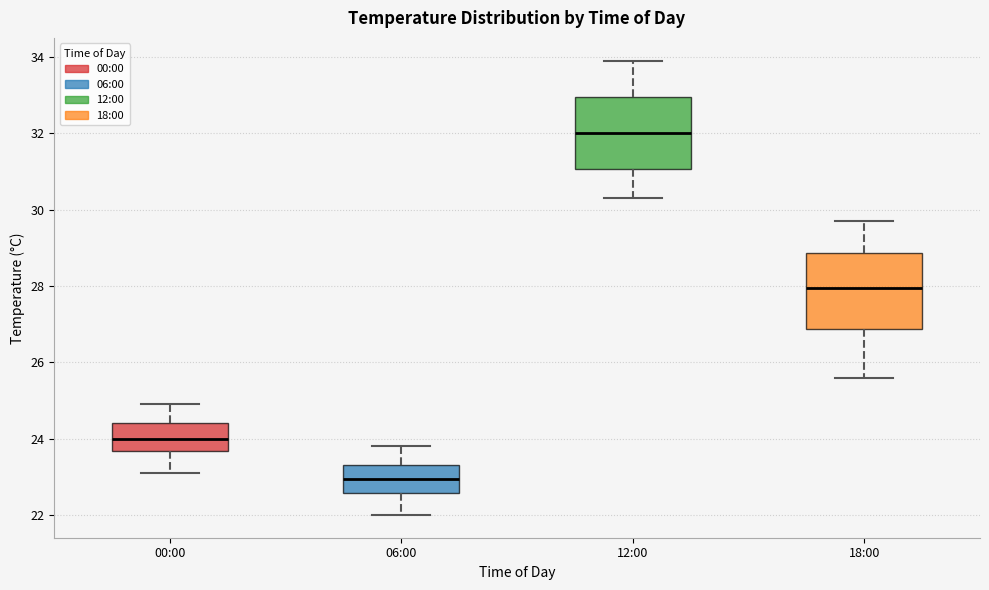

Which box's median line is the lowest?

06:00